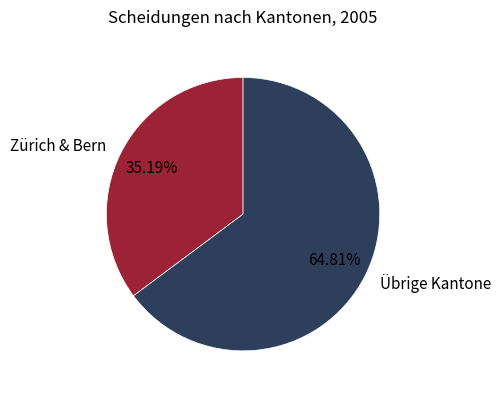

Does any single category account for the majority?

Yes